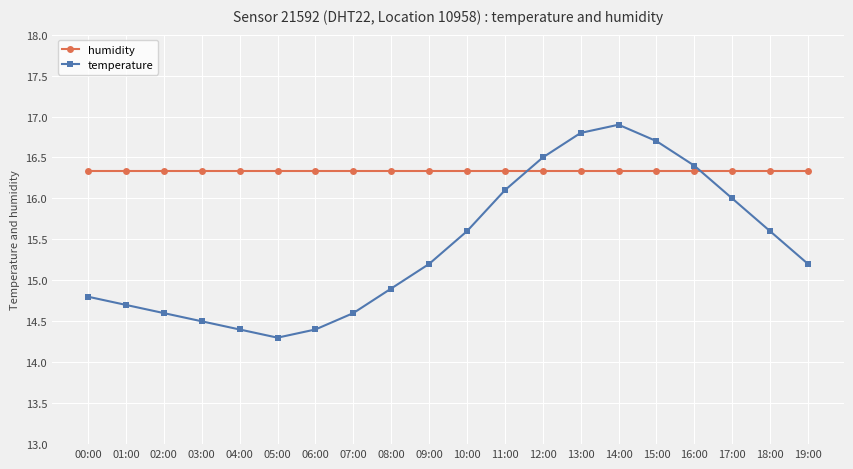

In temperature, how many points are lower than both neighbors (excluding endpoints)?

1